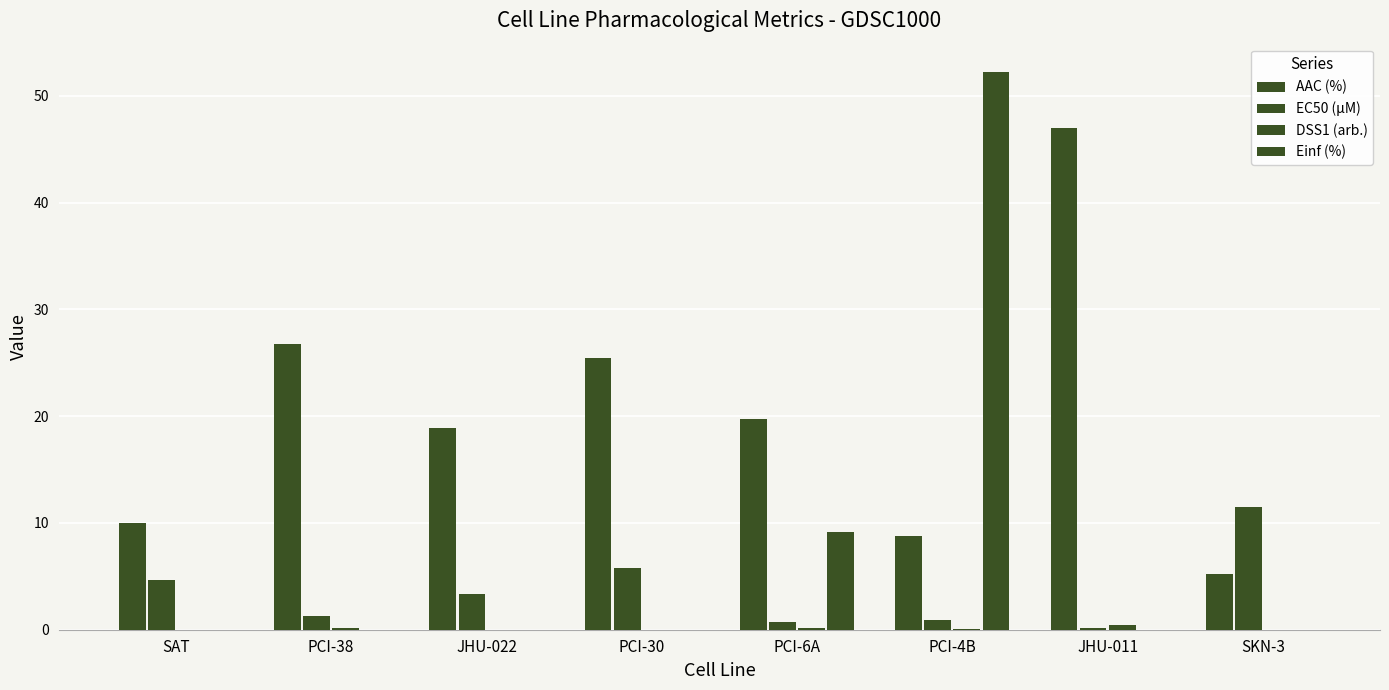

How many values in the EC50 (µM) series exceed 3?

4